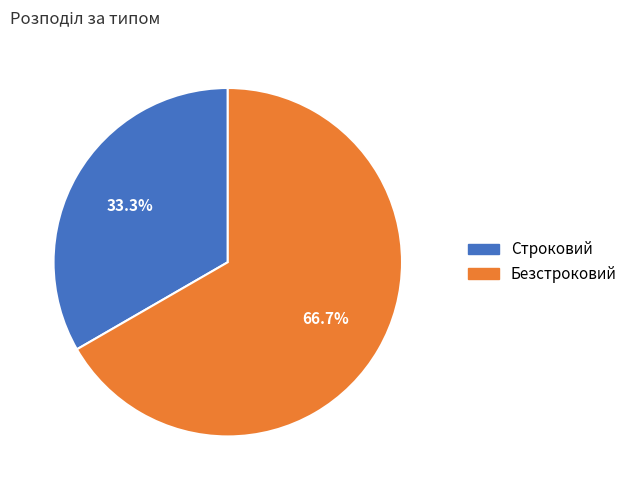

To the nearest percent, what percentage of the pie is Строковий?

33%